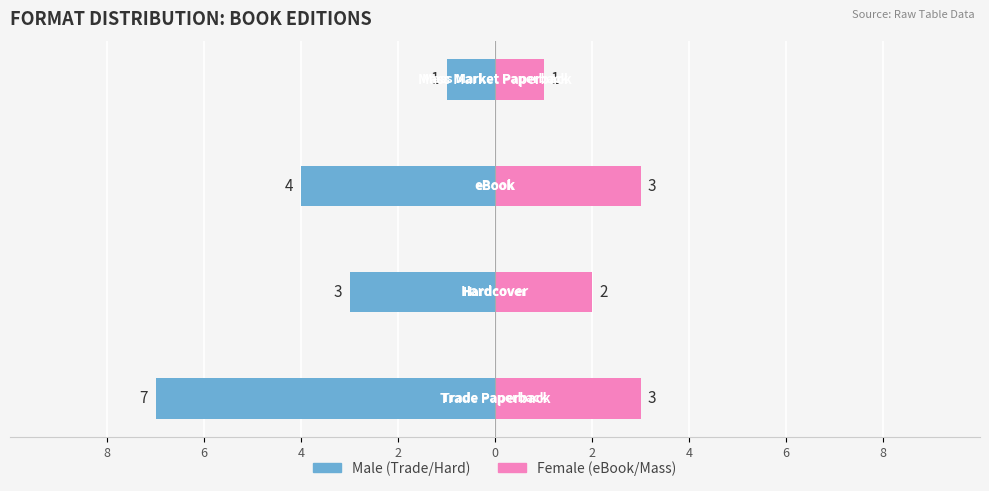

How many distinct data groups are displayed?

2